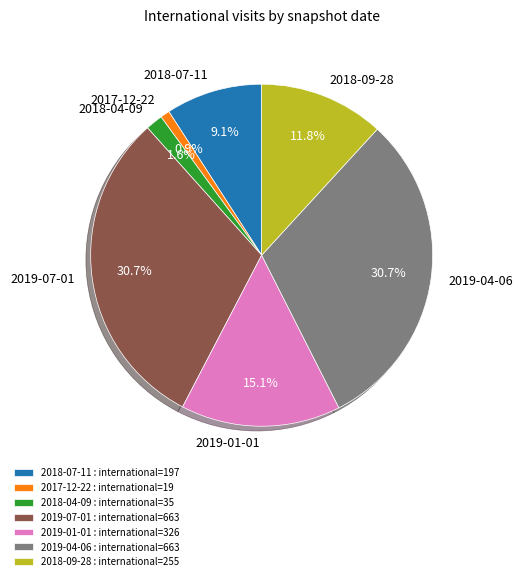

True or false: 2017-12-22 accounts for 1% of the total.

True